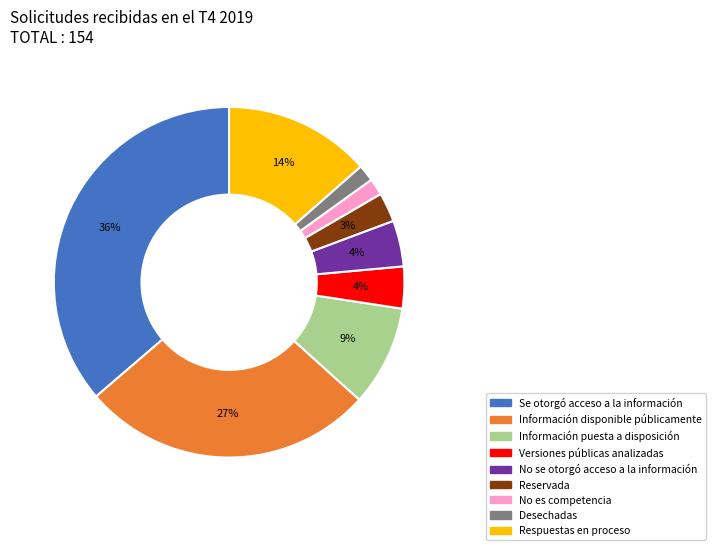

Which has a higher value, Se otorgó acceso a la información or No es competencia?

Se otorgó acceso a la información